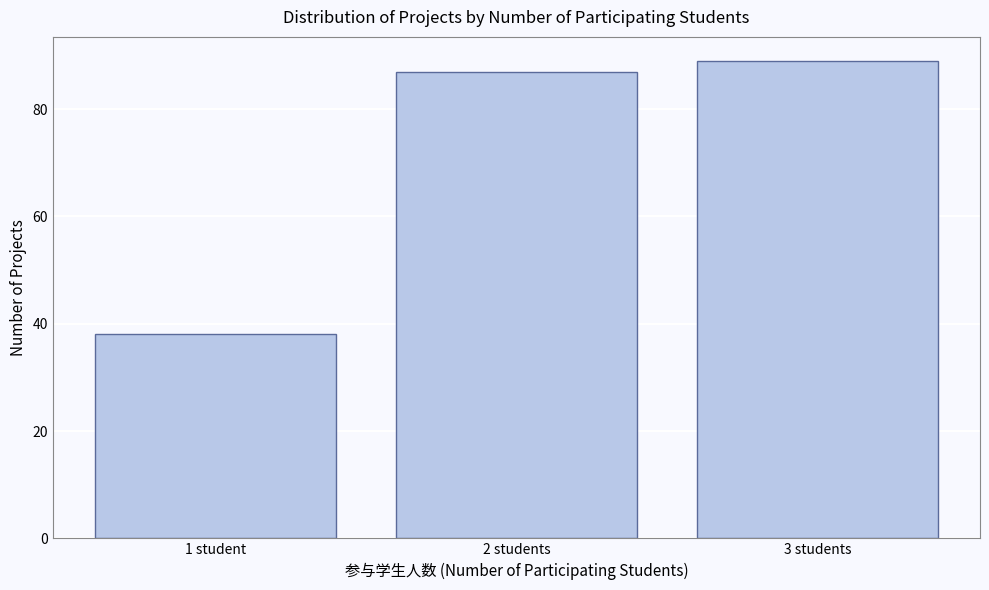

Reading left to right, list all the values displayed in this chart.

38	87	89